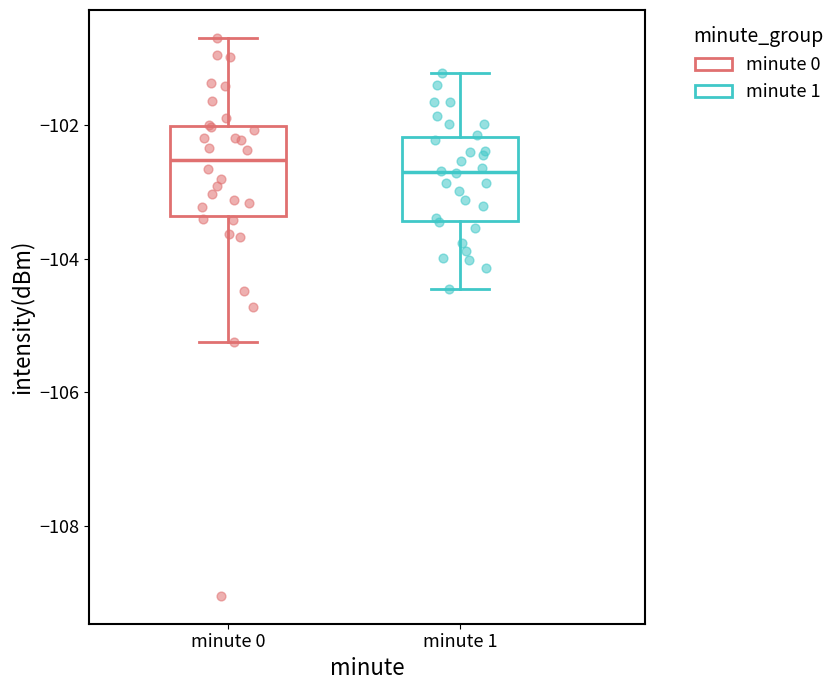

Where does the lower whisker of the box for minute 0 end on the y-axis? The values are not printed on the chart, so give them approximately, as read against the axis.

-105.2